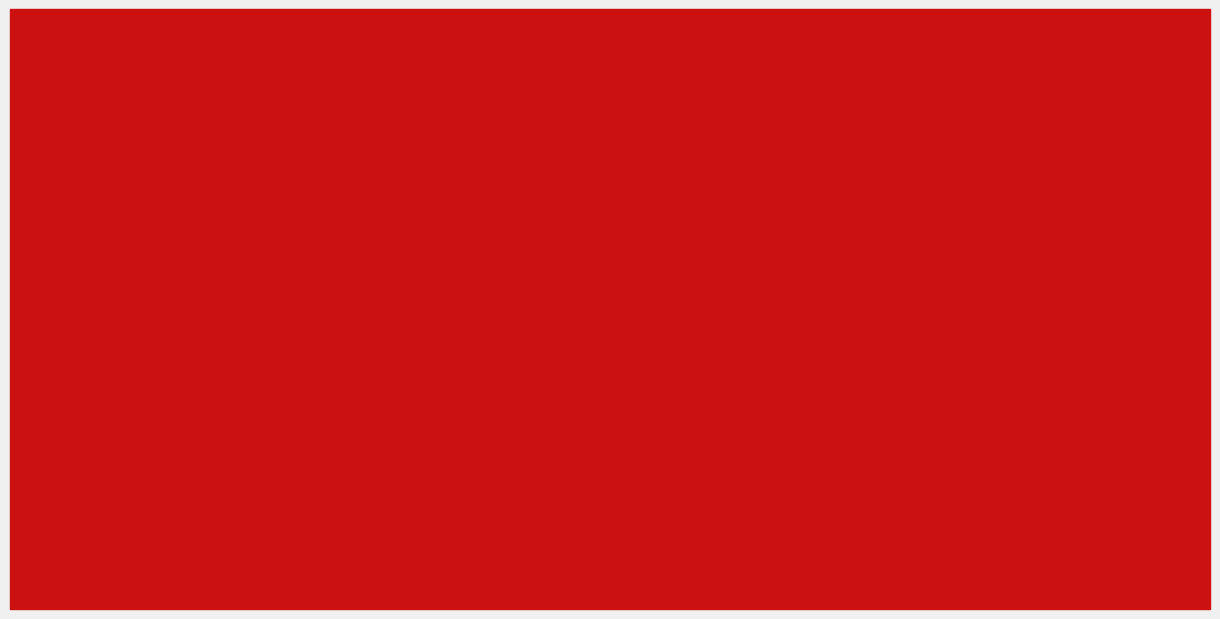

Reading left to right, extract all data points from this chart.

2015: 2267500.7	2029486.3	276342.5	38328.2	228790.7
2019: 3619361.6	3276196.8	383148.2	39983.4	321359.5